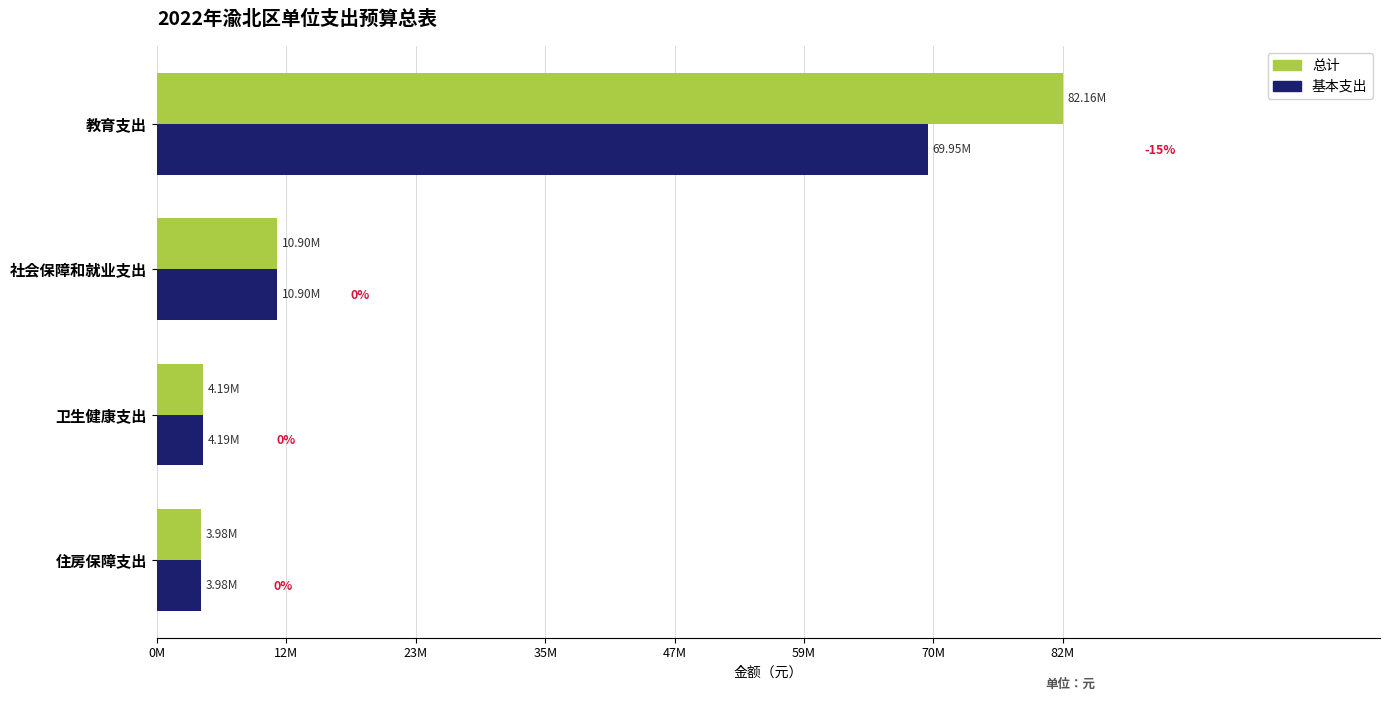

List the series in order of their overall mean, lowest first.

基本支出, 总计